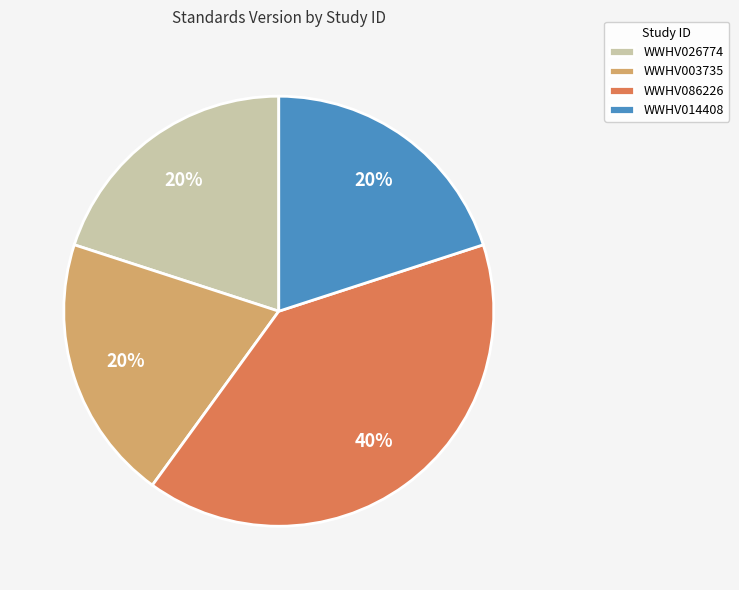

Do WWHV026774 and WWHV086226 together represent more than half of the pie?

Yes